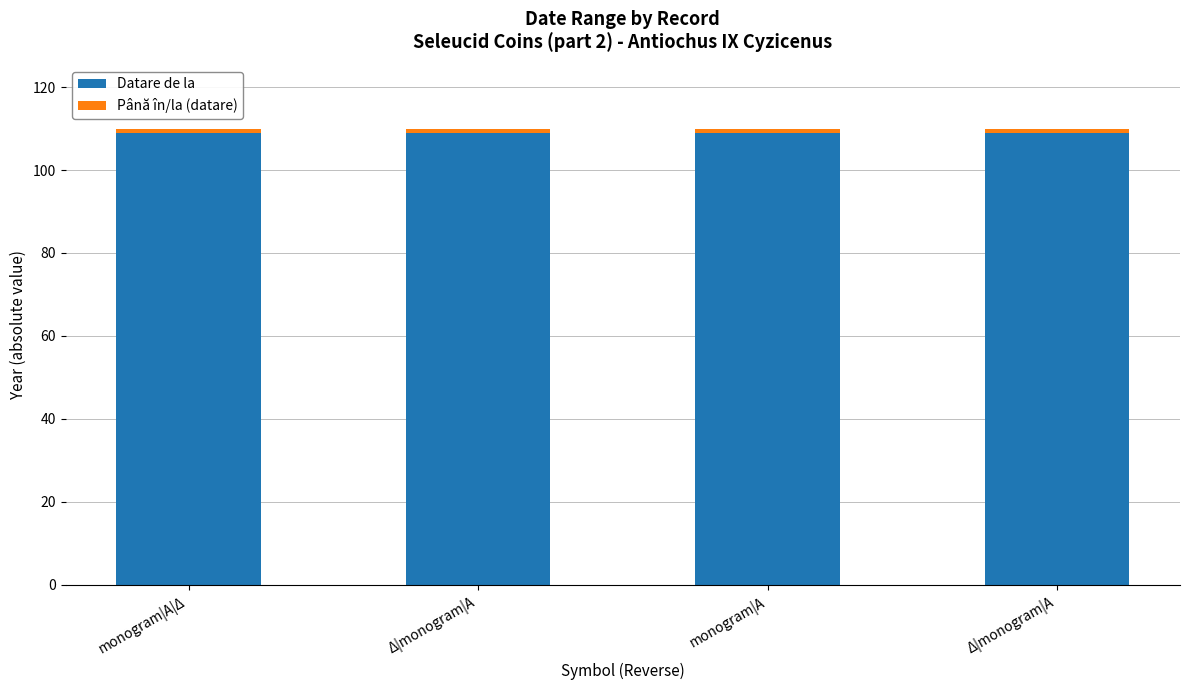

Reading left to right, transcribe all the data shown in this chart.

Datare de la: monogram|Α|Δ=110	Δ|monogram|Α=110	monogram|Α=110	Δ|monogram|Α=110
Până în/la (datare): monogram|Α|Δ=-1	Δ|monogram|Α=-1	monogram|Α=-1	Δ|monogram|Α=-1